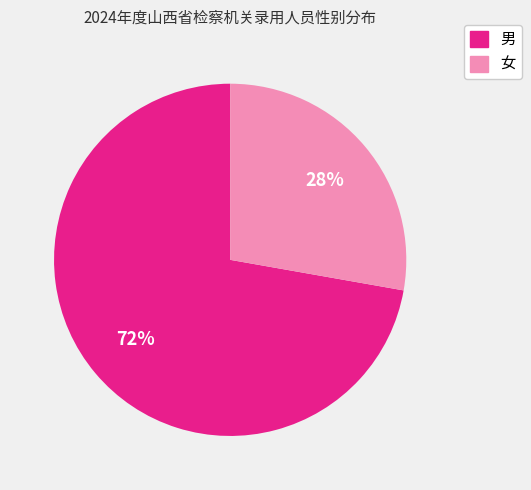

Which slice is the smallest?

女